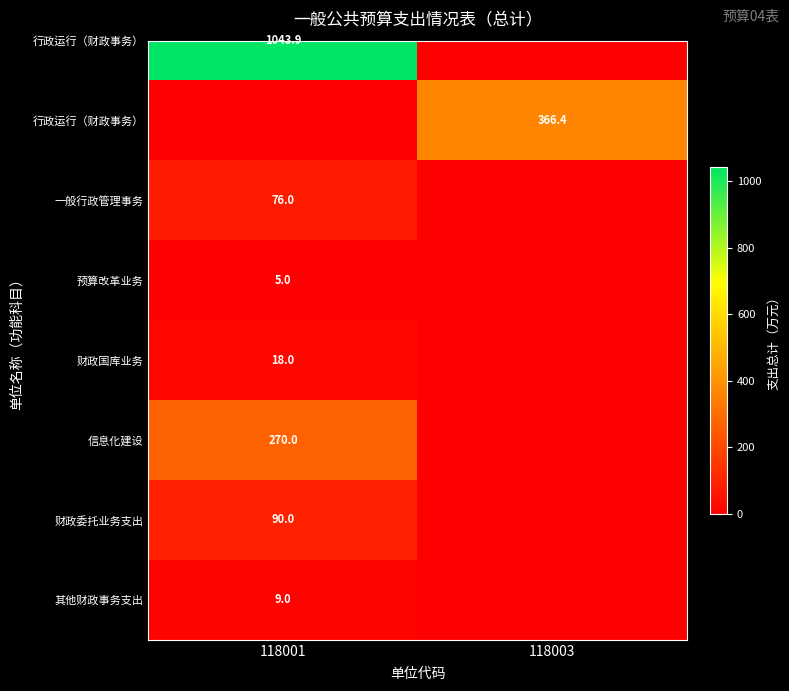

Which label corresponds to the smallest value in the chart?

118003